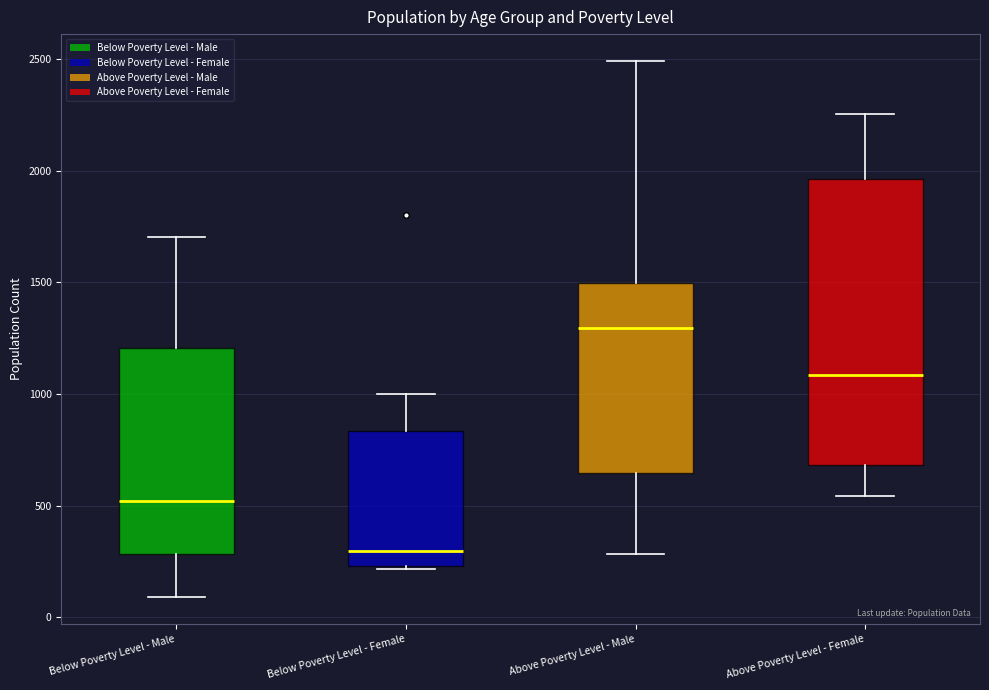

Reading left to right, read every box against the y-axis: the position of its median line, the range the box covers, and the ends of its whiskers. The values are not printed on the chart, so give them approximately, as read against the axis.

Below Poverty Level - Male: median 500, box 300 to 1200, whiskers 100 to 1700
Below Poverty Level - Female: median 300, box 250 to 850, whiskers 200 to 1000
Above Poverty Level - Male: median 1300, box 650 to 1500, whiskers 300 to 2500
Above Poverty Level - Female: median 1100, box 700 to 1950, whiskers 550 to 2250